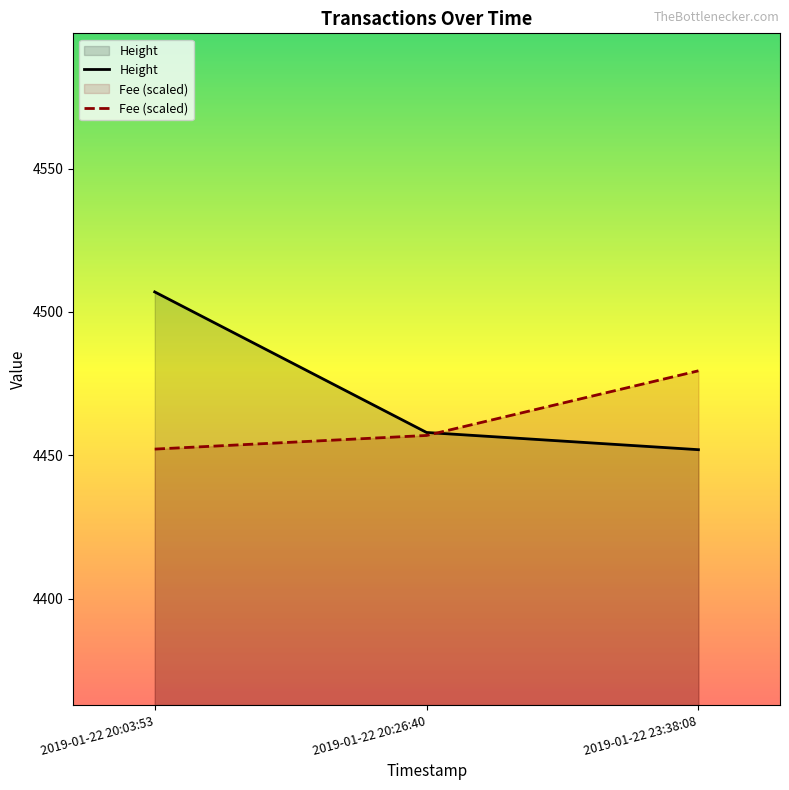

At which category is the sum across all series the highest?

2019-01-22 20:03:53